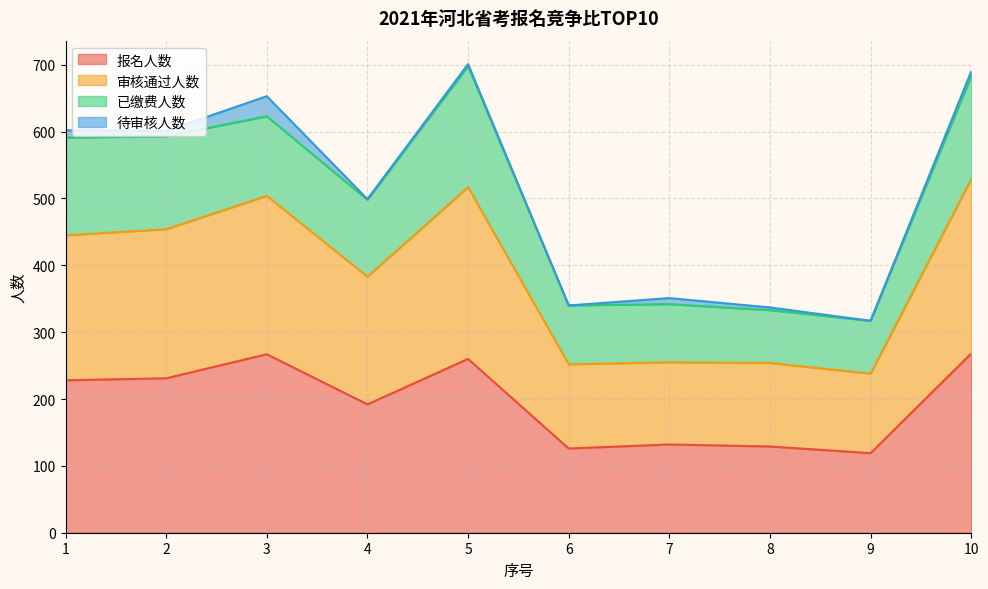

Which series has the widest spread of values?

审核通过人数